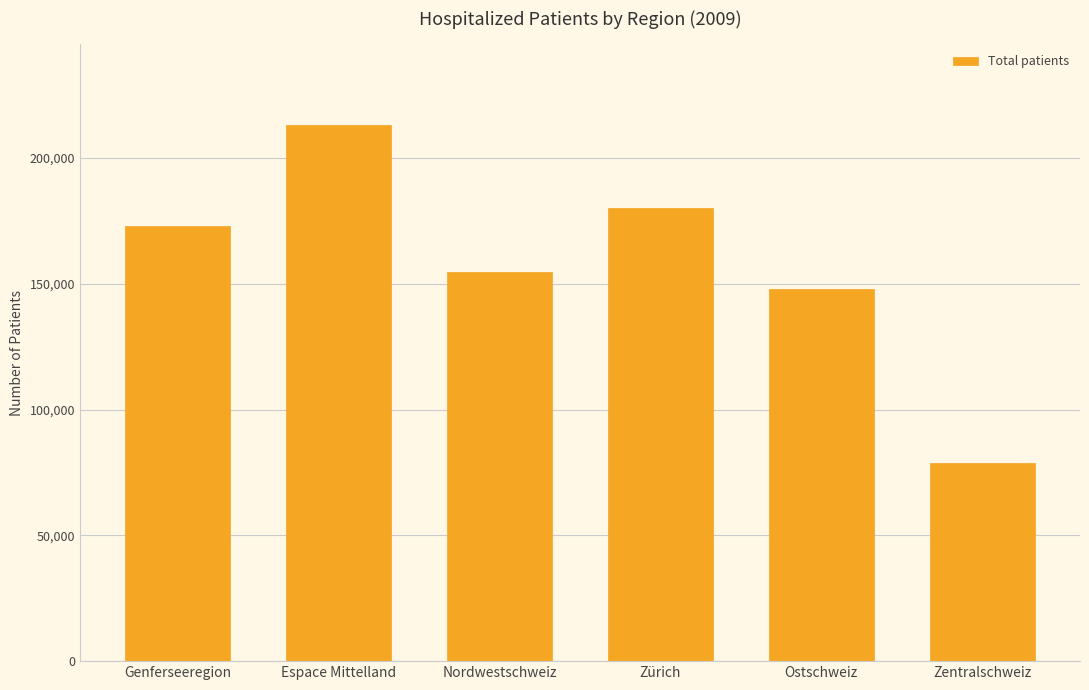

How many values are below 172988?

3